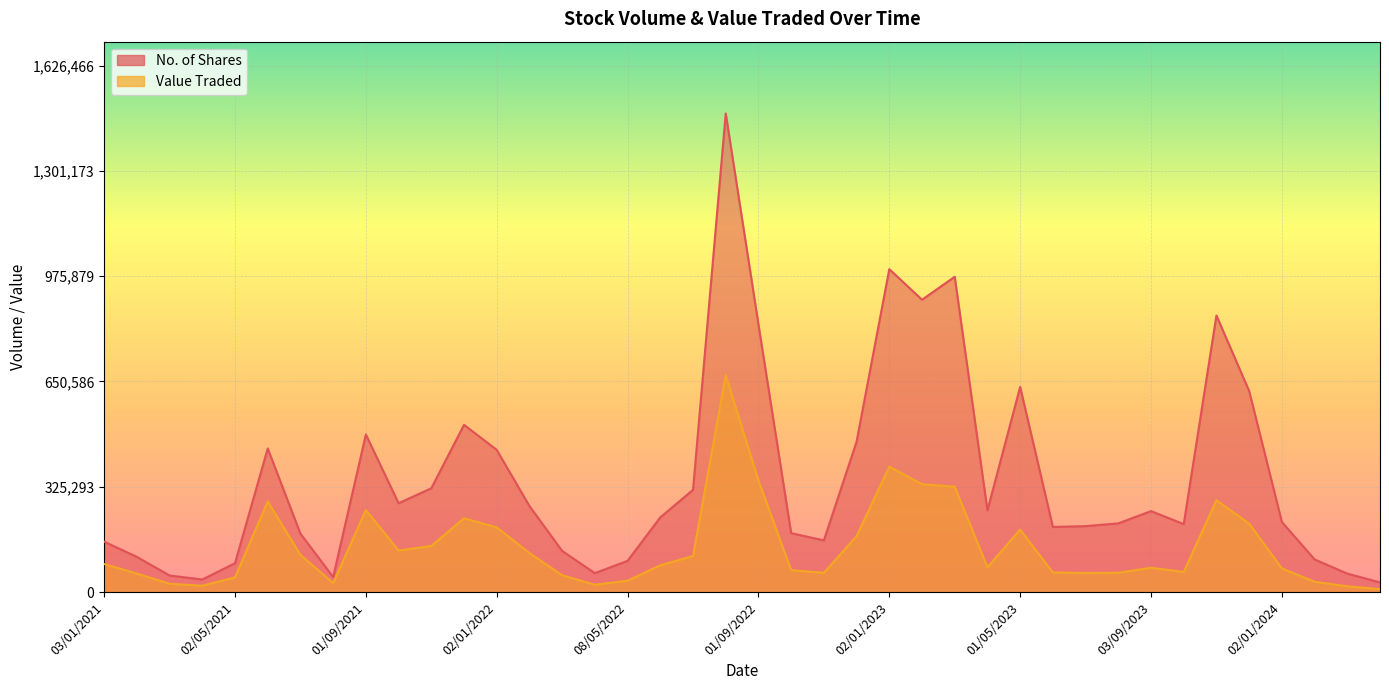

True or false: Value Traded and No. of Shares intersect in this chart.

False